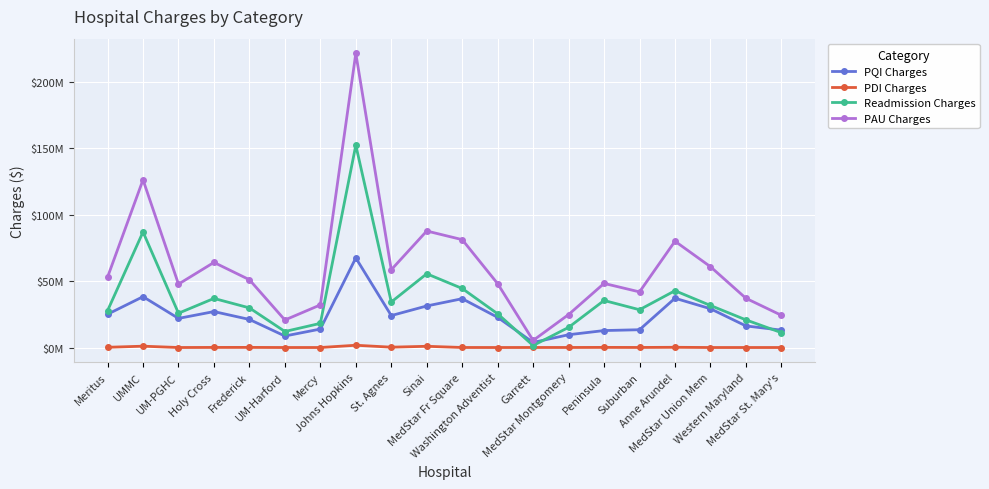

Read the PDI Charges value at Frederick.

84403.9